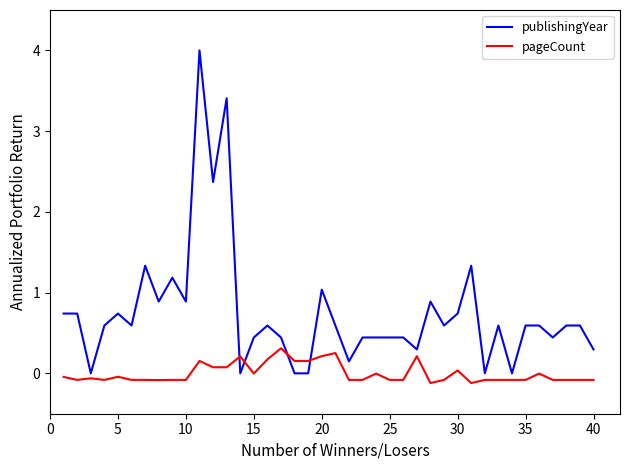

Which series has the largest range (max minus min)?

publishingYear